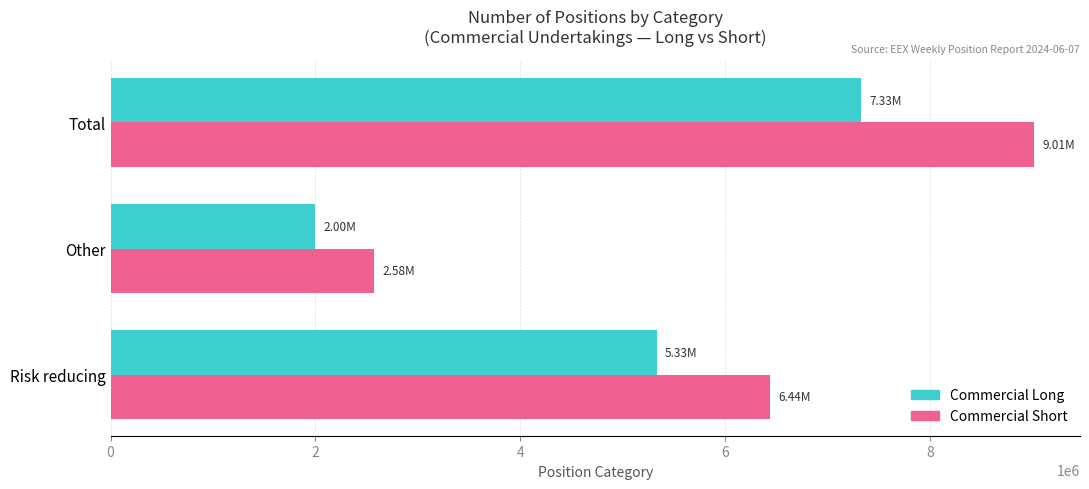

What is the difference between the maximum and minimum values in the Commercial Short series?

6439291